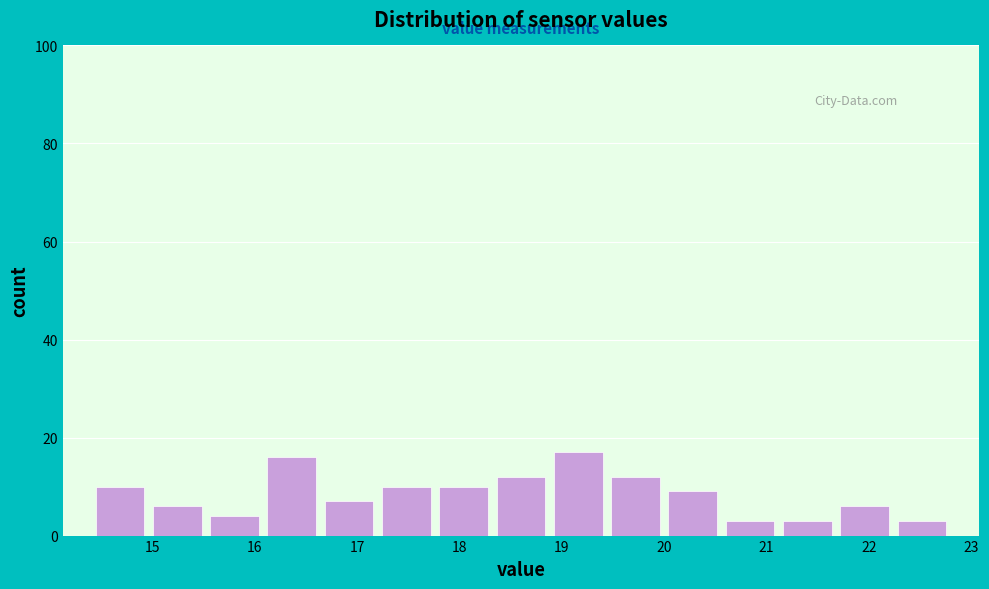

Reading left to right, list every bar in this chart as the range it spans on the x-axis followed by its height. Neither the bar edges nor the heights are printed on the chart, so give them approximately, as read against the axes.

14.40 to 14.96: 10
14.96 to 15.52: 6
15.52 to 16.08: 4
16.08 to 16.64: 16
16.64 to 17.20: 8
17.20 to 17.76: 10
17.76 to 18.32: 10
18.32 to 18.88: 12
18.88 to 19.44: 18
19.44 to 20.00: 12
20.00 to 20.56: 10
20.56 to 21.12: 4
21.12 to 21.68: 4
21.68 to 22.24: 6
22.24 to 22.80: 4